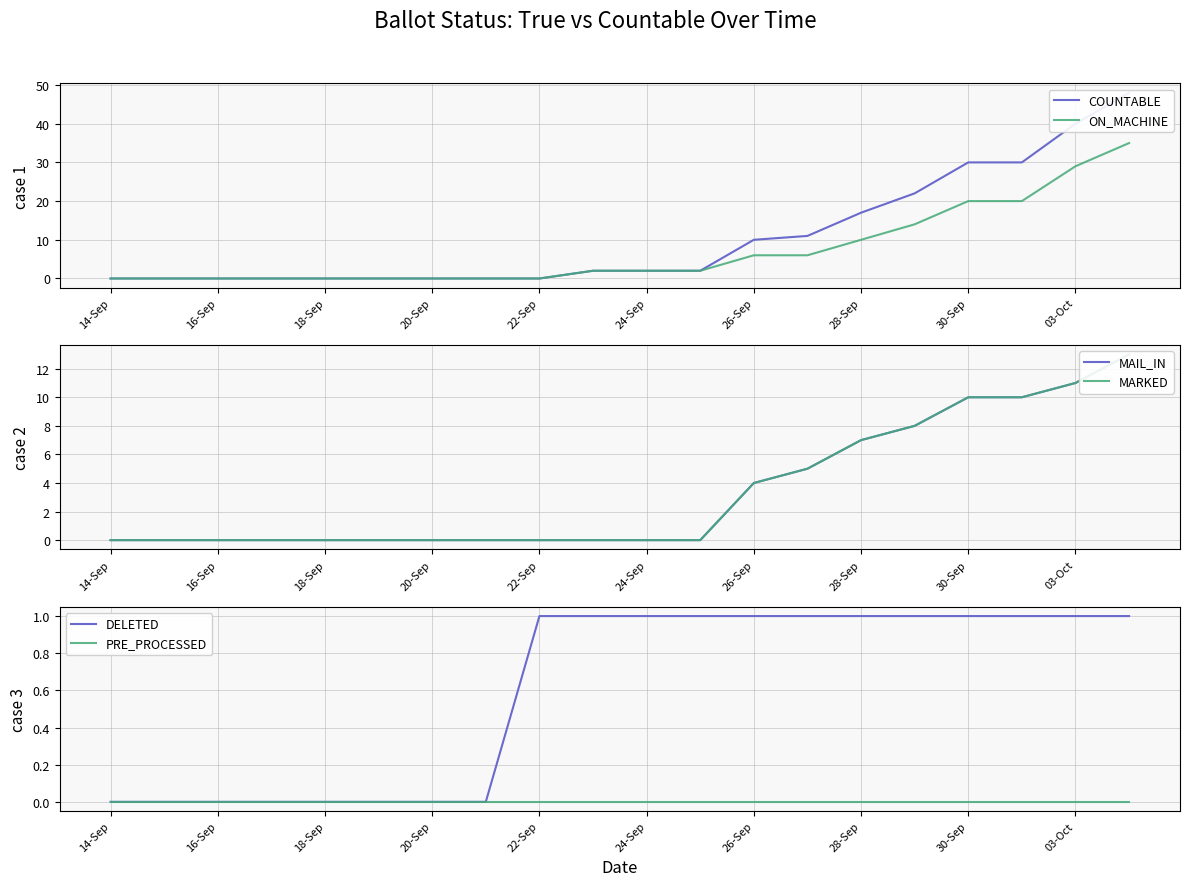

Which series has the largest total across all categories?

COUNTABLE